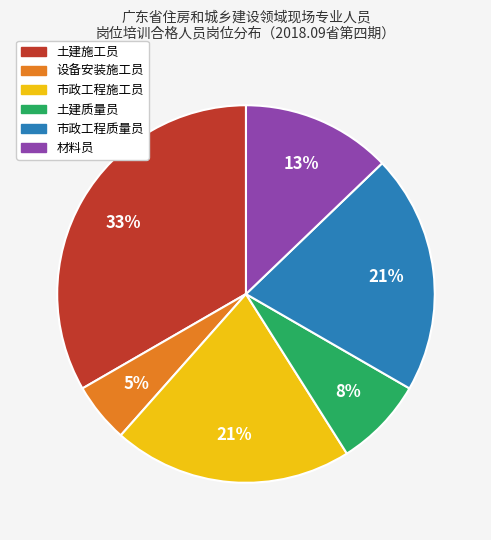

The 材料员 slice represents 21% of the pie. True or false?

False